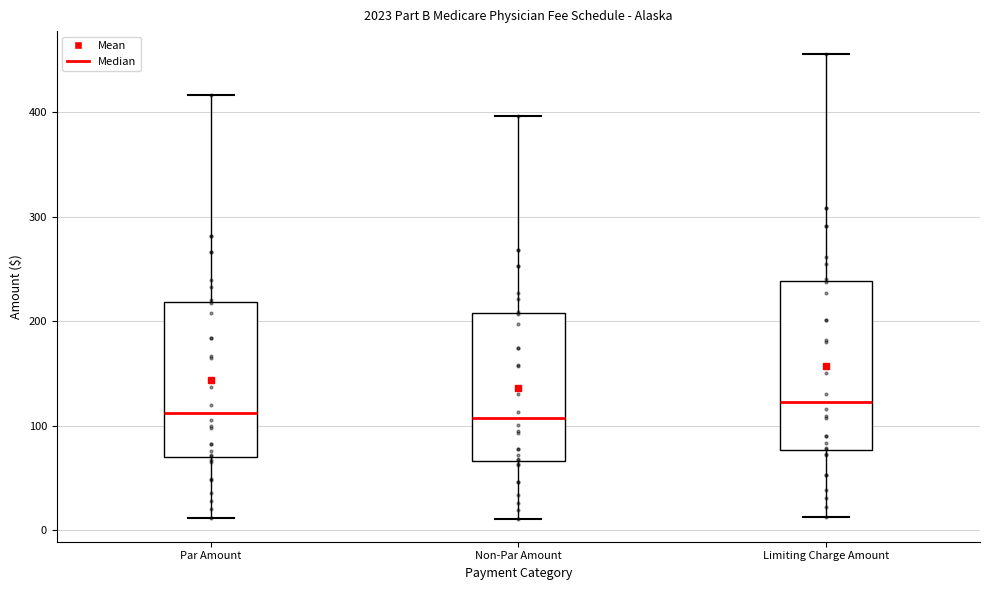

Reading left to right, transcribe this box plot: for each box, give where its median line is, the range the box spans, and where its two whiskers end, as read against the y-axis. The values are not printed on the chart, so give them approximately, as read against the axis.

Par Amount: median 110, box 70 to 220, whiskers 10 to 420
Non-Par Amount: median 110, box 70 to 210, whiskers 10 to 400
Limiting Charge Amount: median 120, box 80 to 240, whiskers 10 to 460